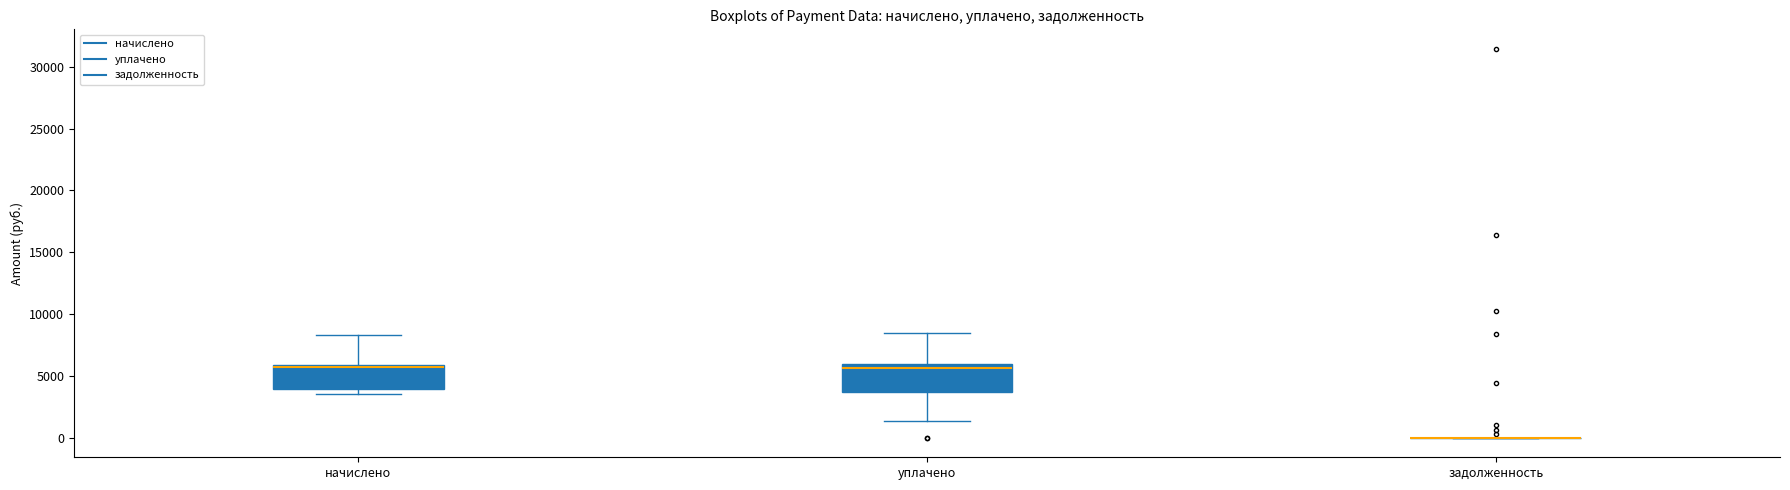

Reading left to right, transcribe this box plot: for each box, give where its median line is, the range the box spans, and where its two whiskers end, as read against the y-axis. The values are not printed on the chart, so give them approximately, as read against the axis.

начислено: median 6000 (just below the box's upper edge), box 4000 to 6000, whiskers 3500 to 8500
уплачено: median 5500, box 3500 to 6000, whiskers 1500 to 8500
задолженность: box collapsed to a line at 0, whiskers 0 to 0